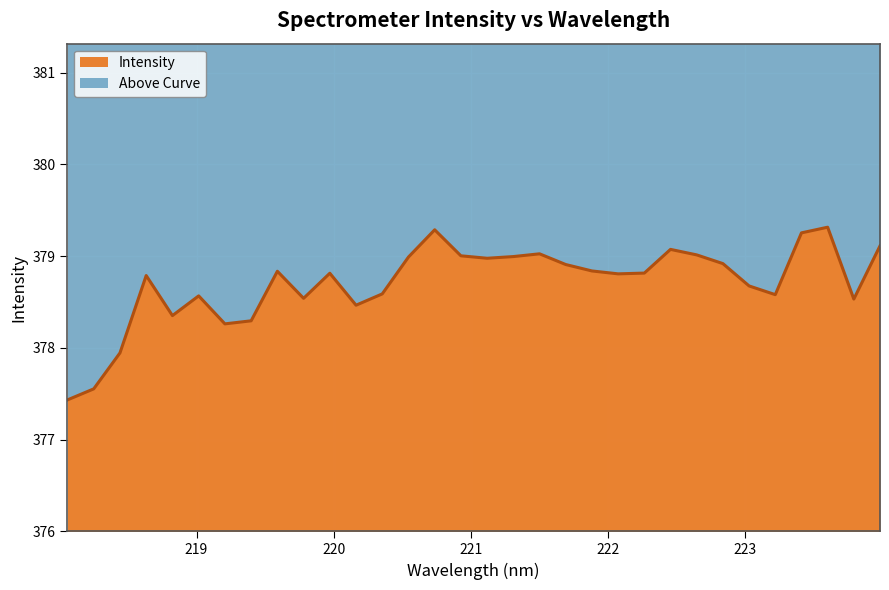

At which category does the data reach its first local valley?

218.8244